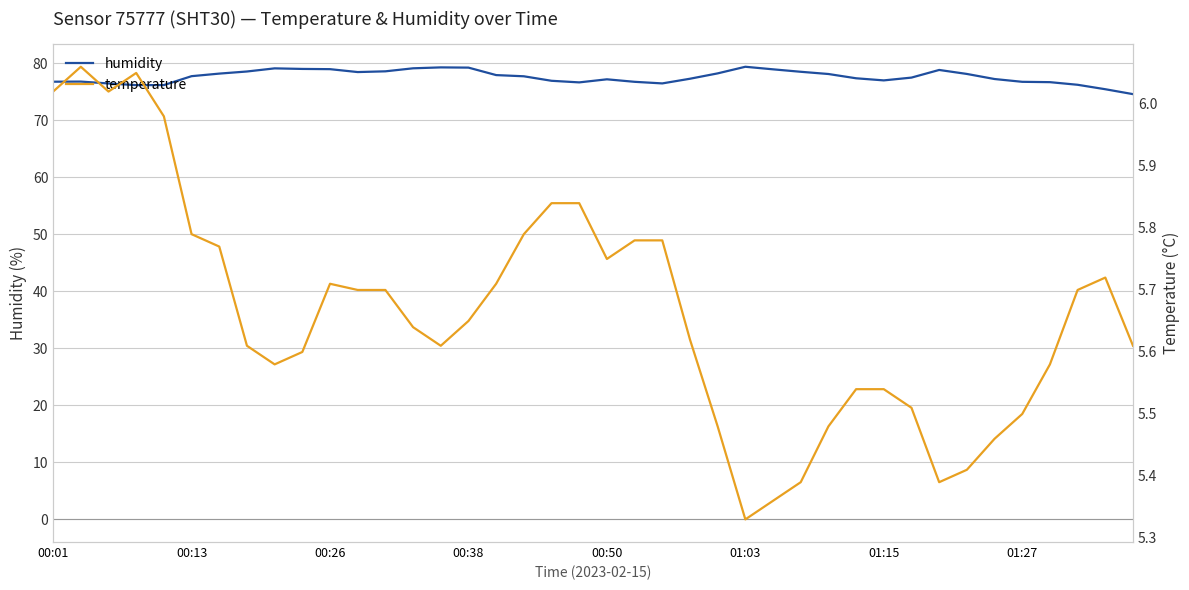

What is the sum of all humidity values?

3104.1